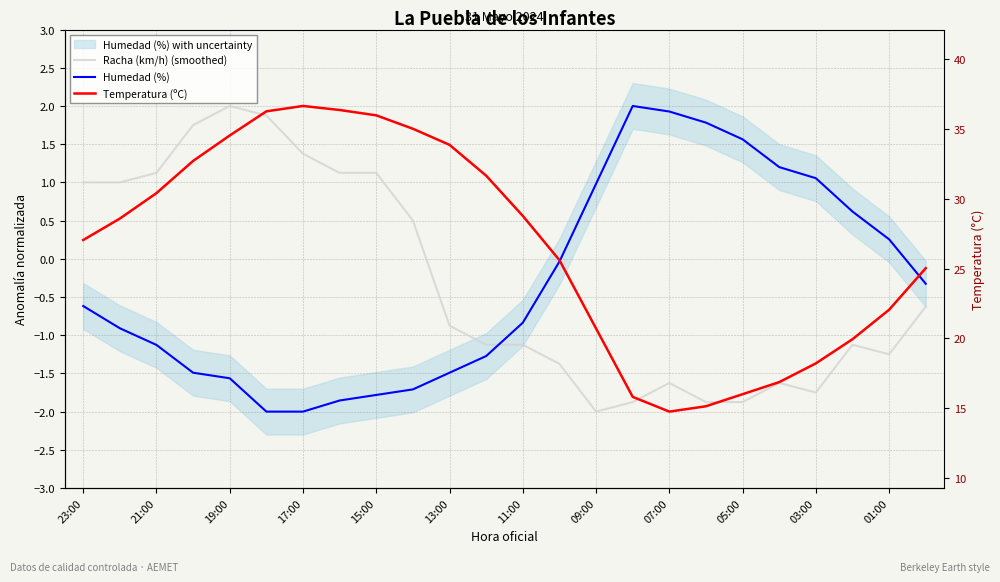

How many lines are shown in the chart?

3